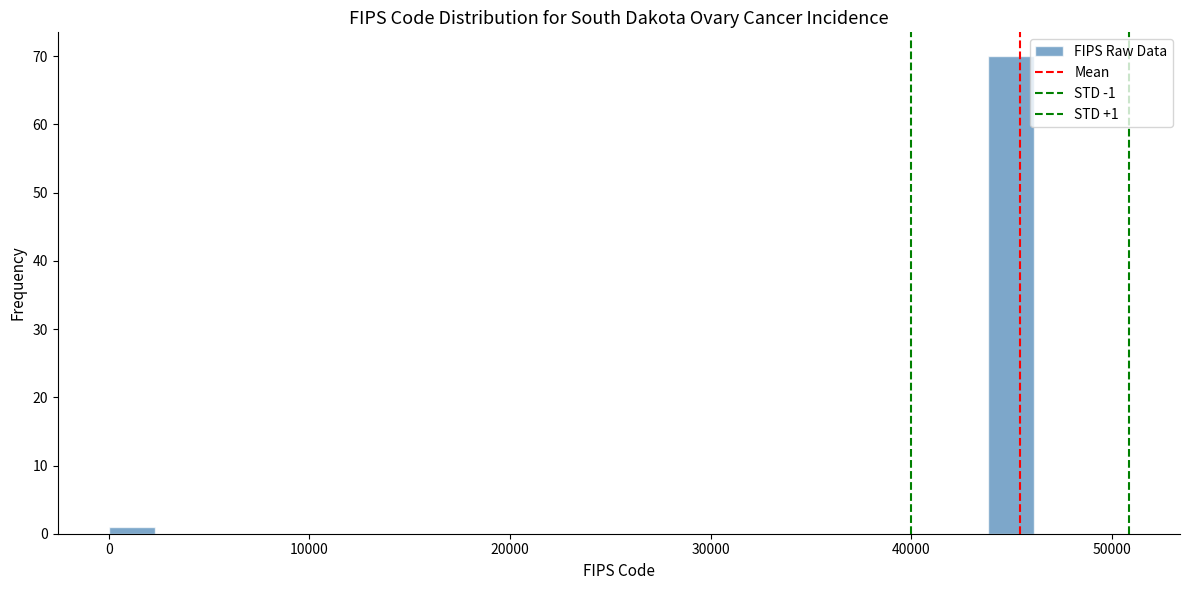

Read against the x-axis, roughly where is the centre of the tallest bar?

45000